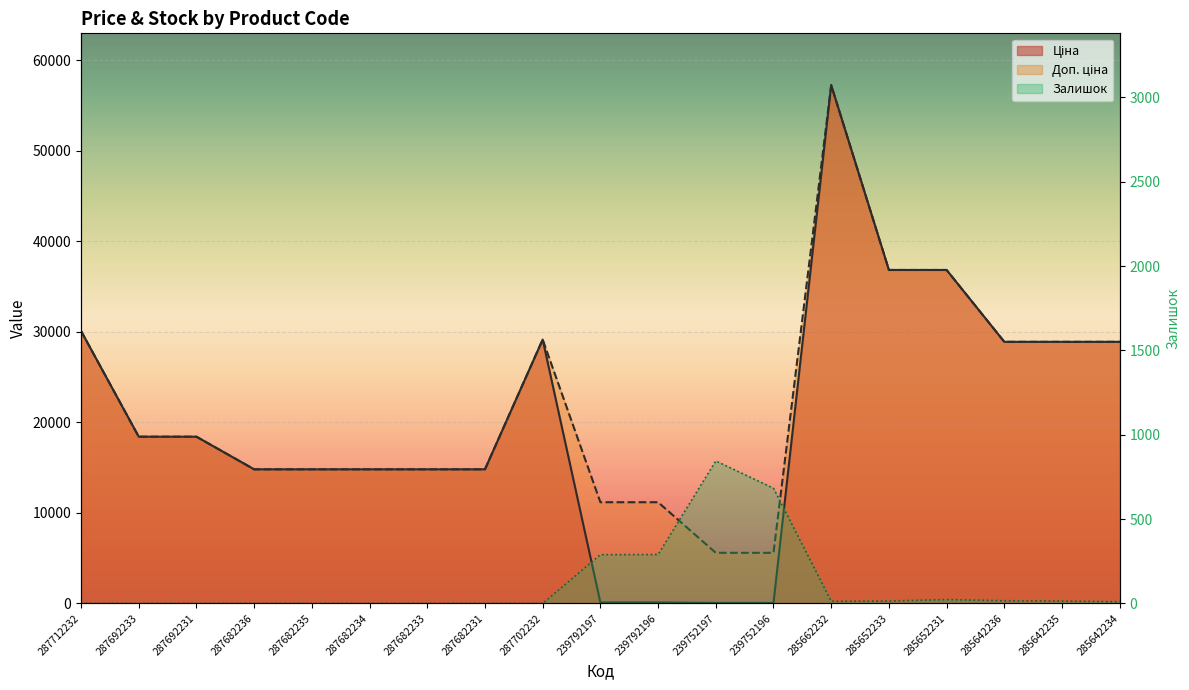

At which label is Залишок closest to 422?

239792196